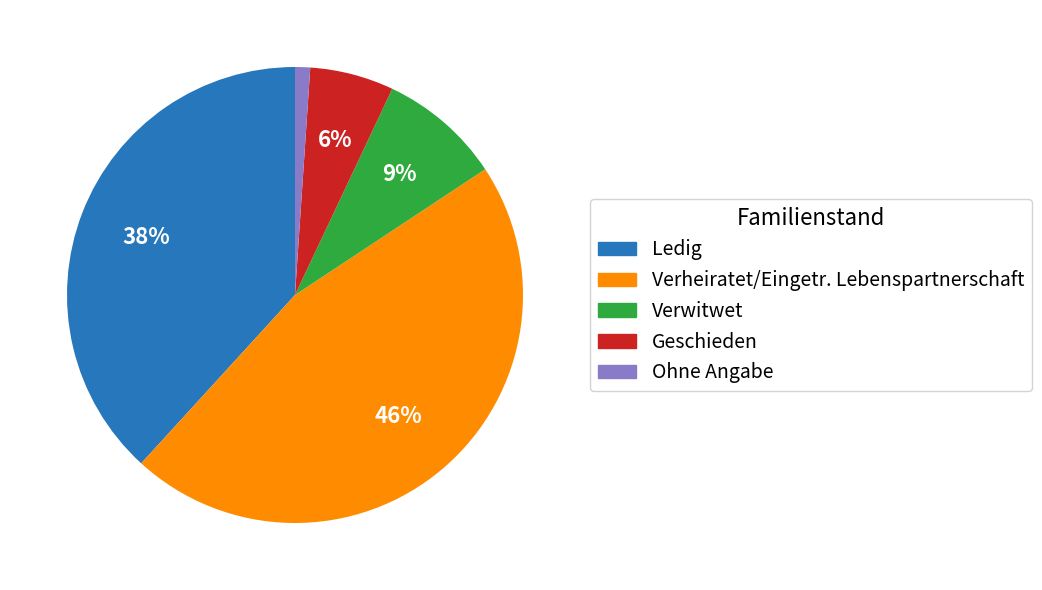

Approximately how many times larger is the value at Verwitwet compared to Geschieden?

1.5